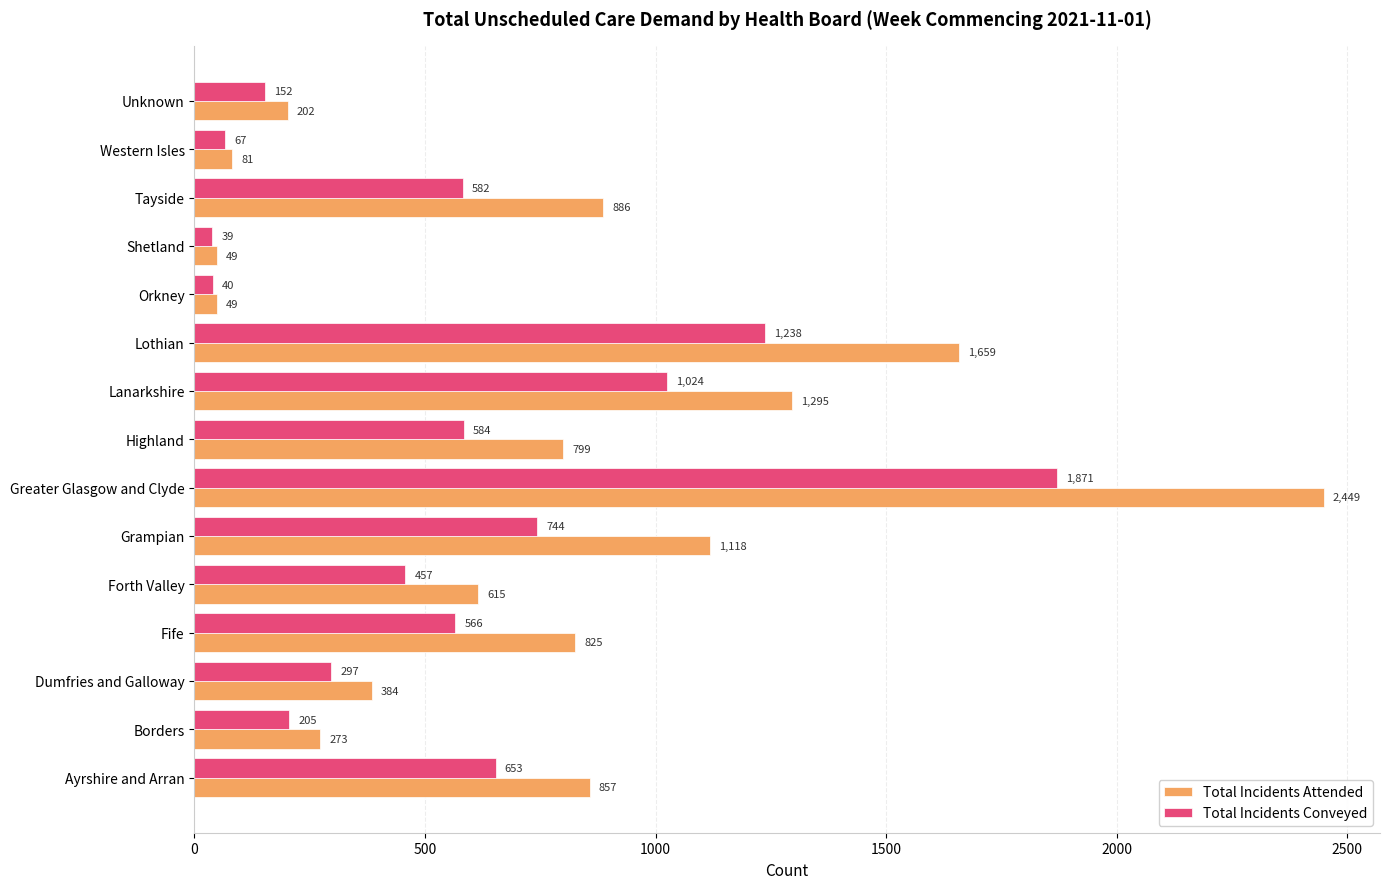

What is the maximum value for Total Incidents Conveyed?

1871